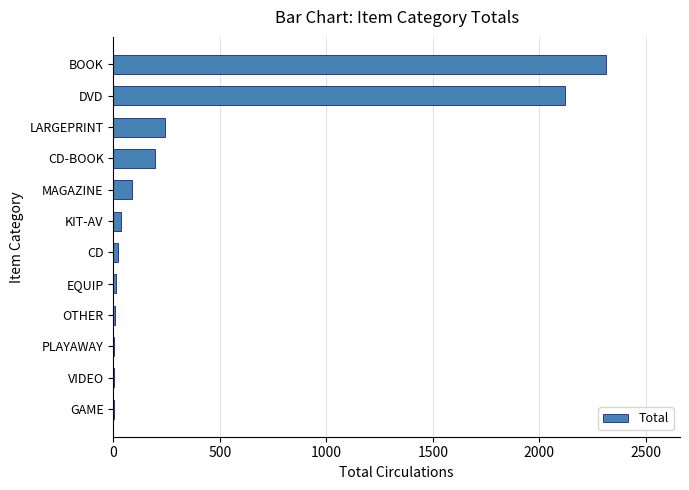

Which label corresponds to the largest value in the chart?

BOOK